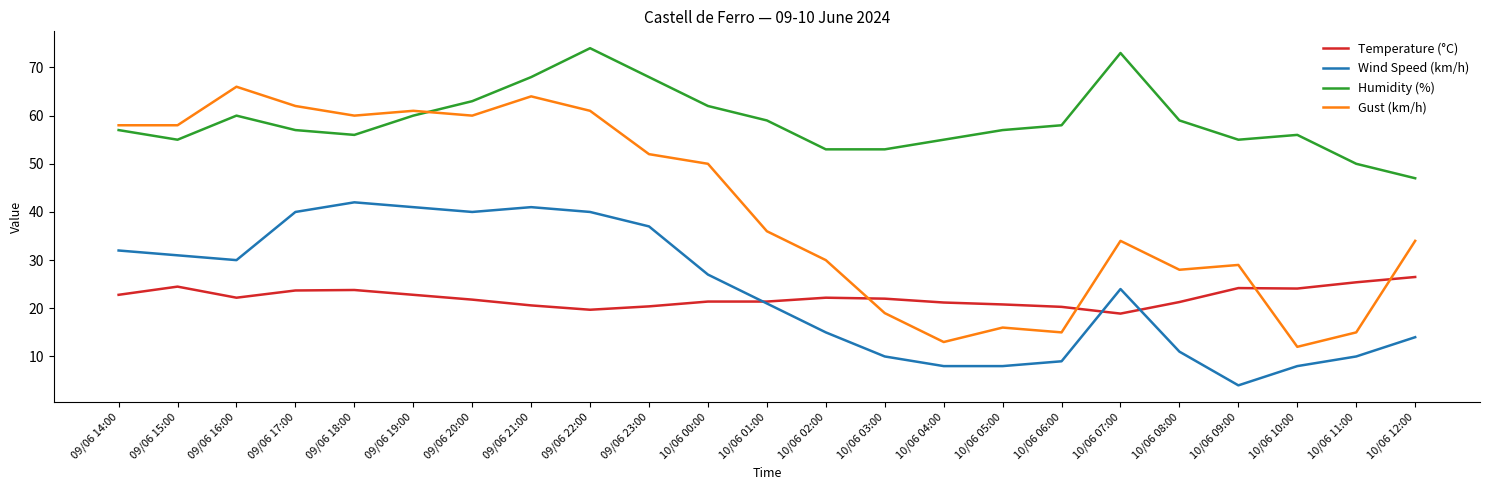

How many lines are shown in the chart?

4